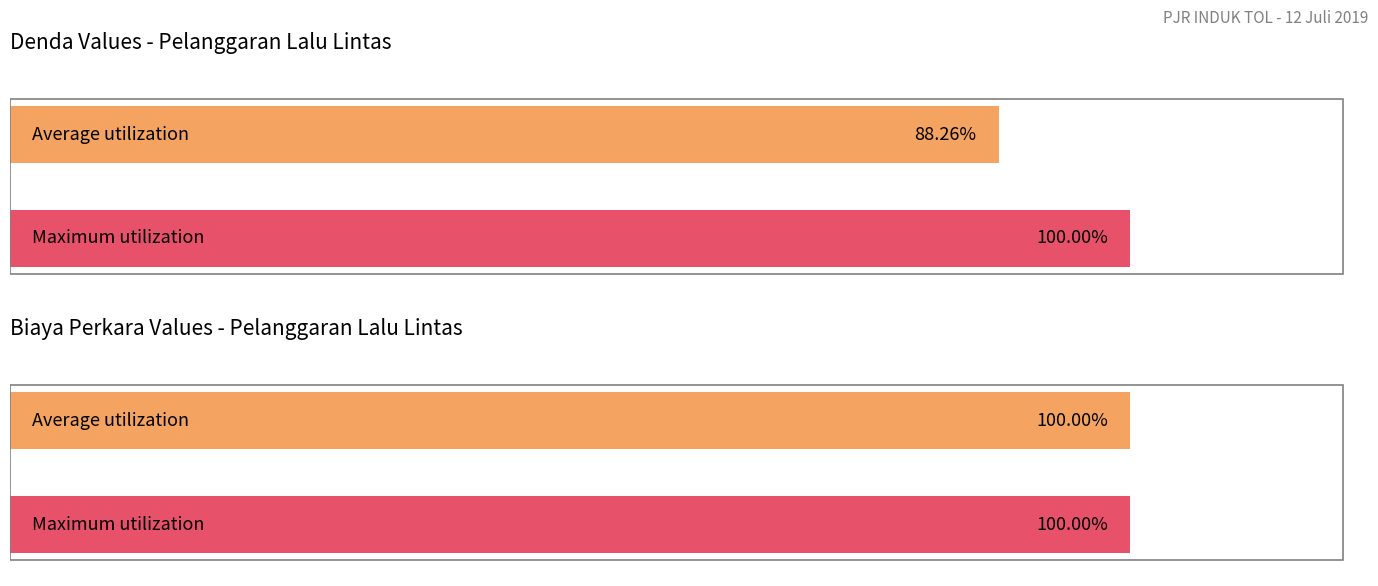

Are the bars horizontal?

Yes